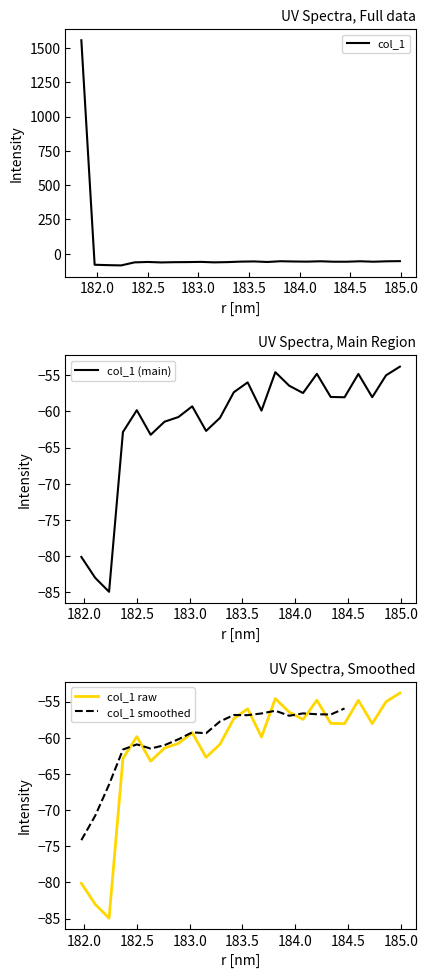

What is the smallest value displayed?

-84.9